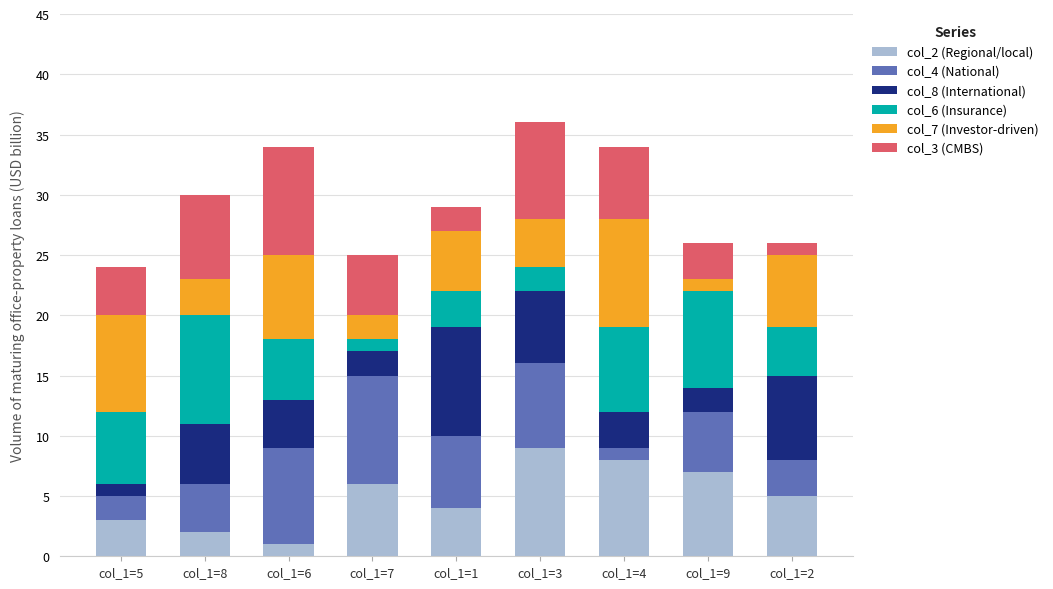

What value does the col_2 (Regional/local) series have at col_1=9?

7